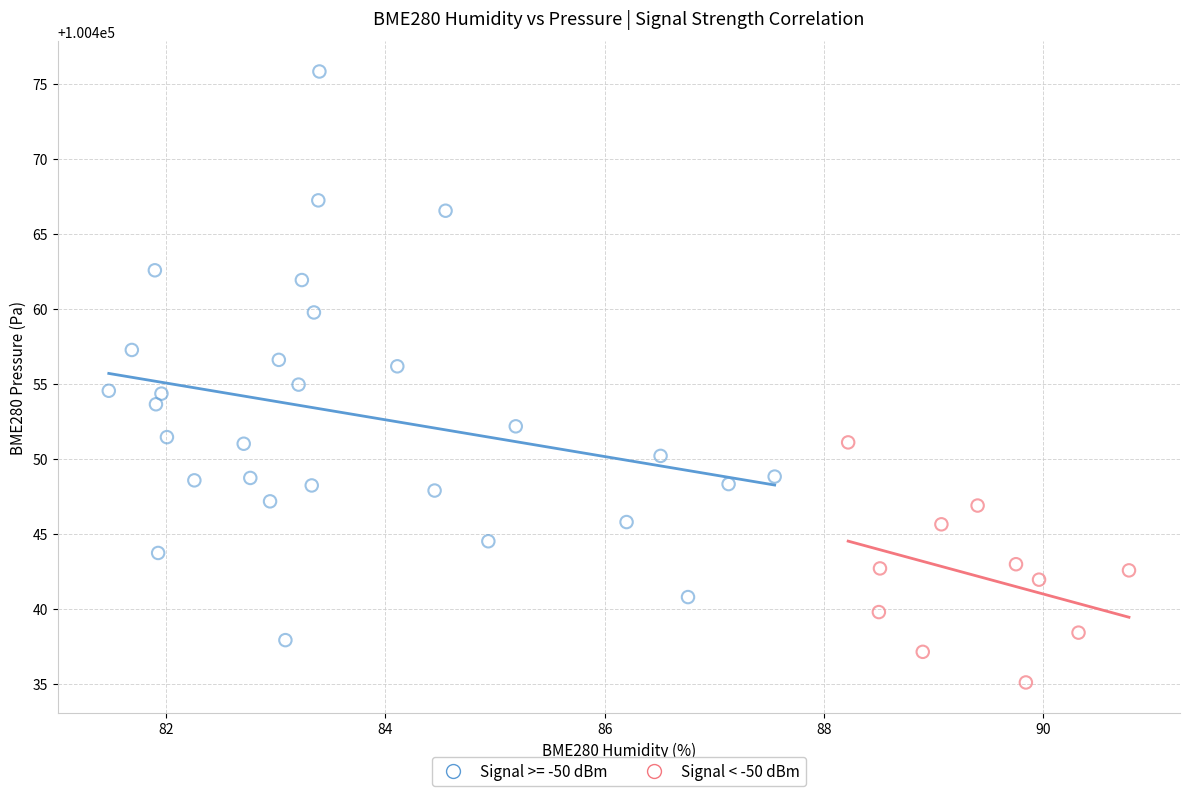

Which series reaches the maximum Y coordinate?

Signal >= -50 dBm